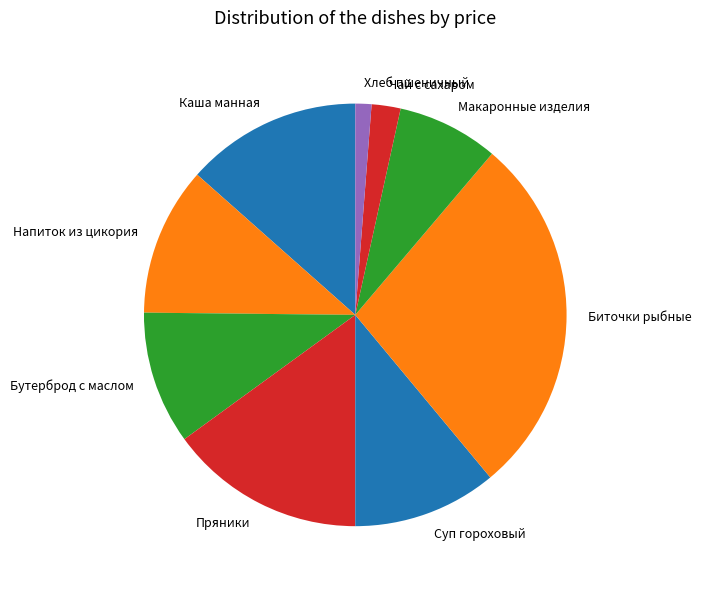

Which has a higher value, Макаронные изделия or Хлеб пшеничный?

Макаронные изделия